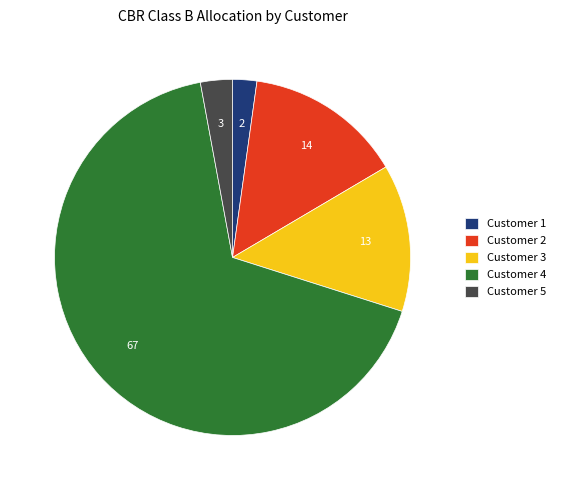

True or false: Customer 4 accounts for 82% of the total.

False